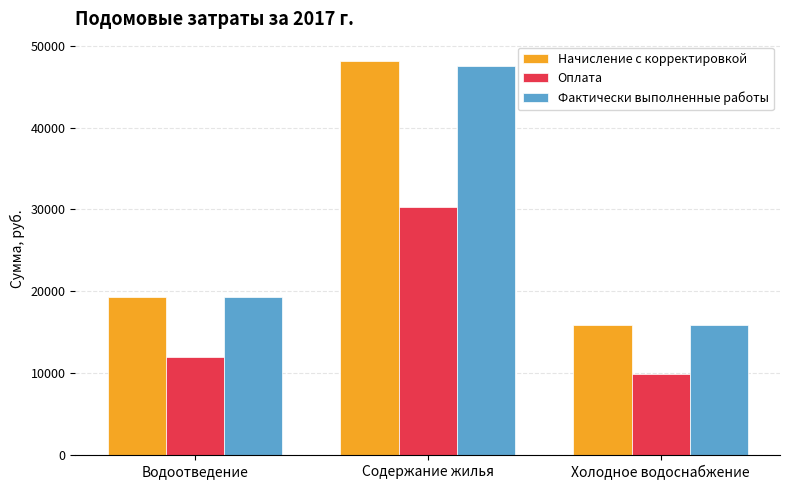

Where is Фактически выполненные работы nearest to the value 31685?

Водоотведение